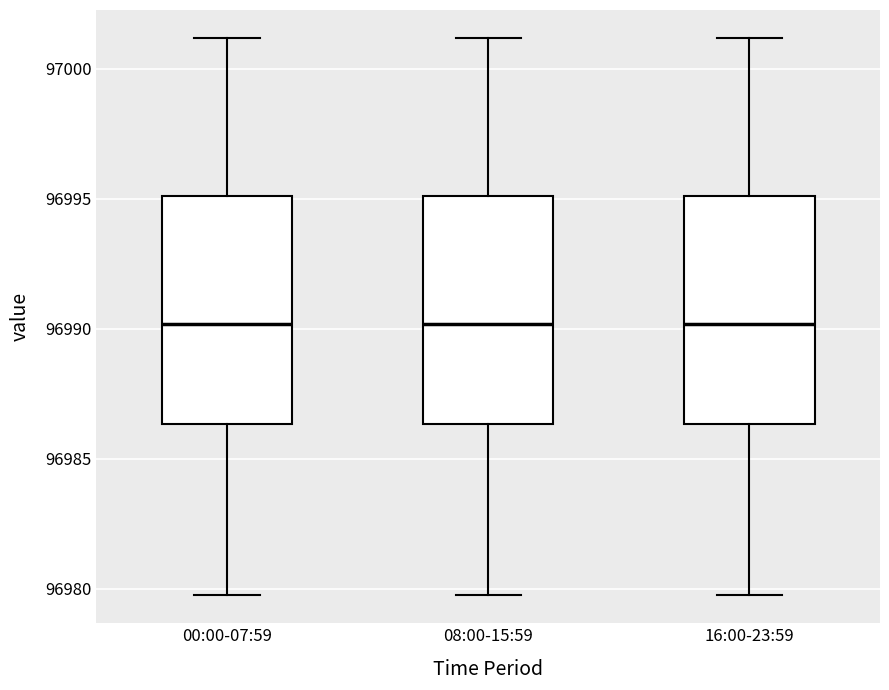

Reading left to right, transcribe this box plot: for each box, give where its median line is, the range the box spans, and where its two whiskers end, as read against the y-axis. The values are not printed on the chart, so give them approximately, as read against the axis.

00:00-07:59: median 96990.0, box 96986.5 to 96995.0, whiskers 96980.0 to 97001.0
08:00-15:59: median 96990.0, box 96986.5 to 96995.0, whiskers 96980.0 to 97001.0
16:00-23:59: median 96990.0, box 96986.5 to 96995.0, whiskers 96980.0 to 97001.0